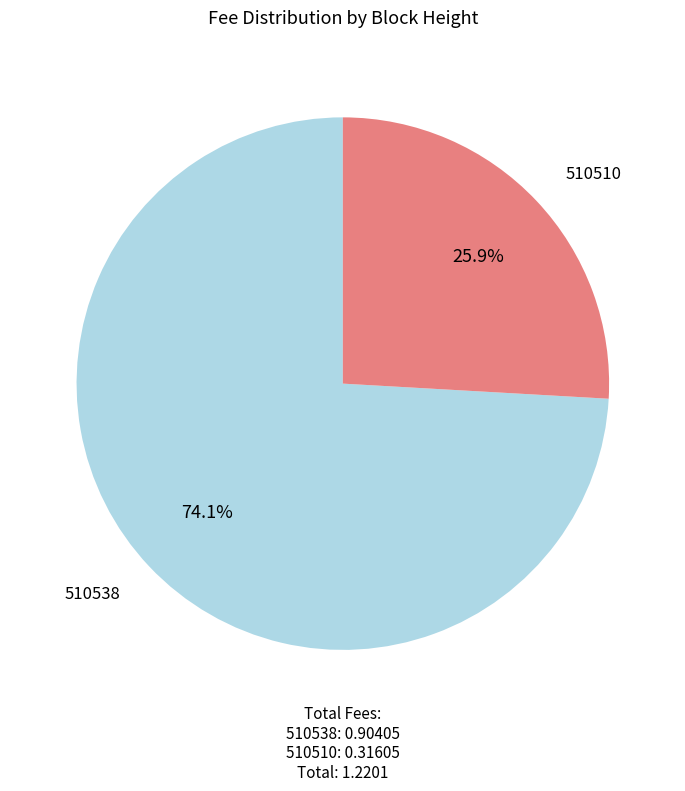

True or false: 510510 accounts for 14% of the total.

False